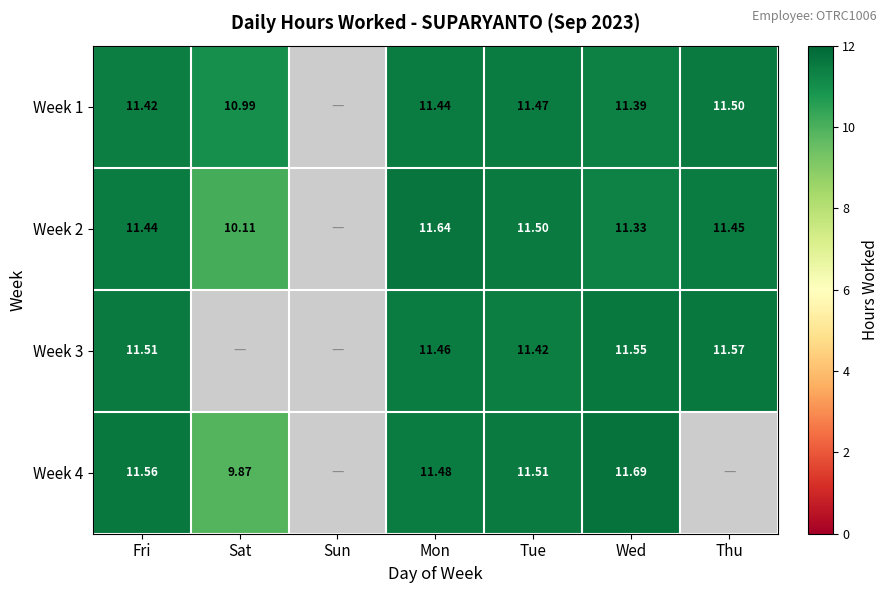

Which series has the widest spread of values?

Week 4